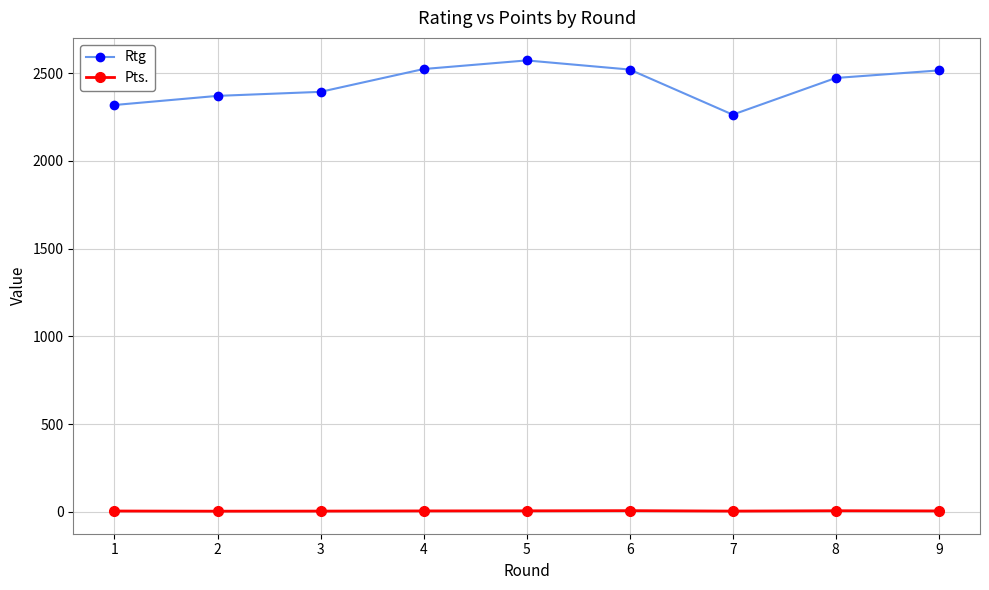

Where is the first local minimum for Rtg?

7